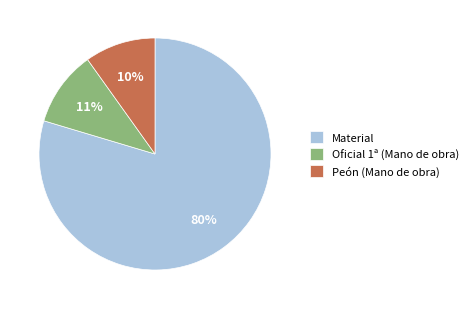

To the nearest percent, what is the difference between the Oficial 1ª (Mano de obra) and Peón (Mano de obra) slice percentages?

1%